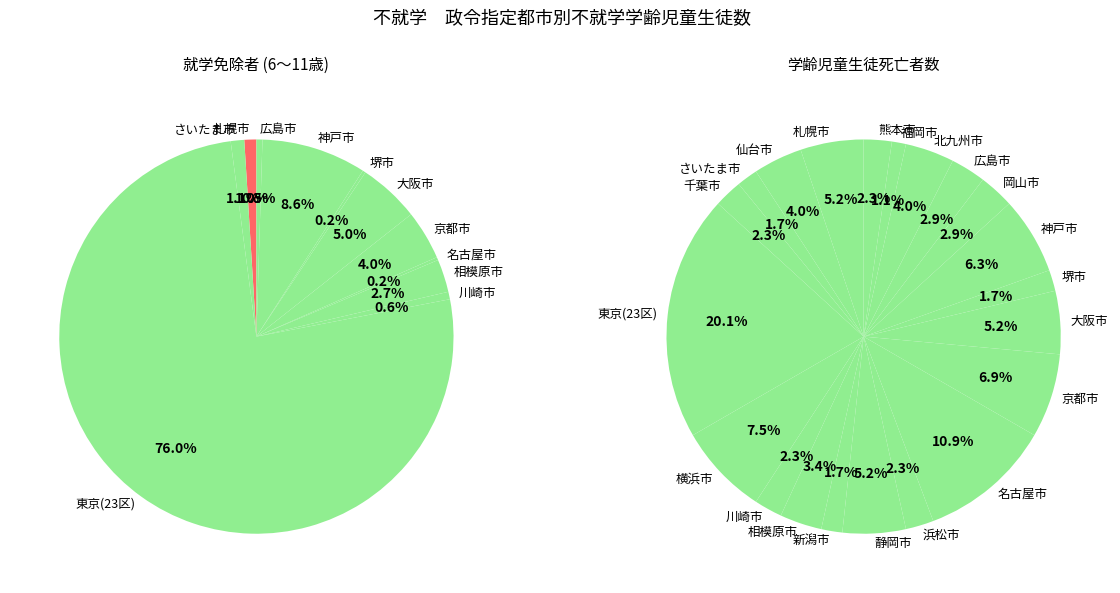

To the nearest percent, what is the difference between the largest and smallest slice percentages?

76%